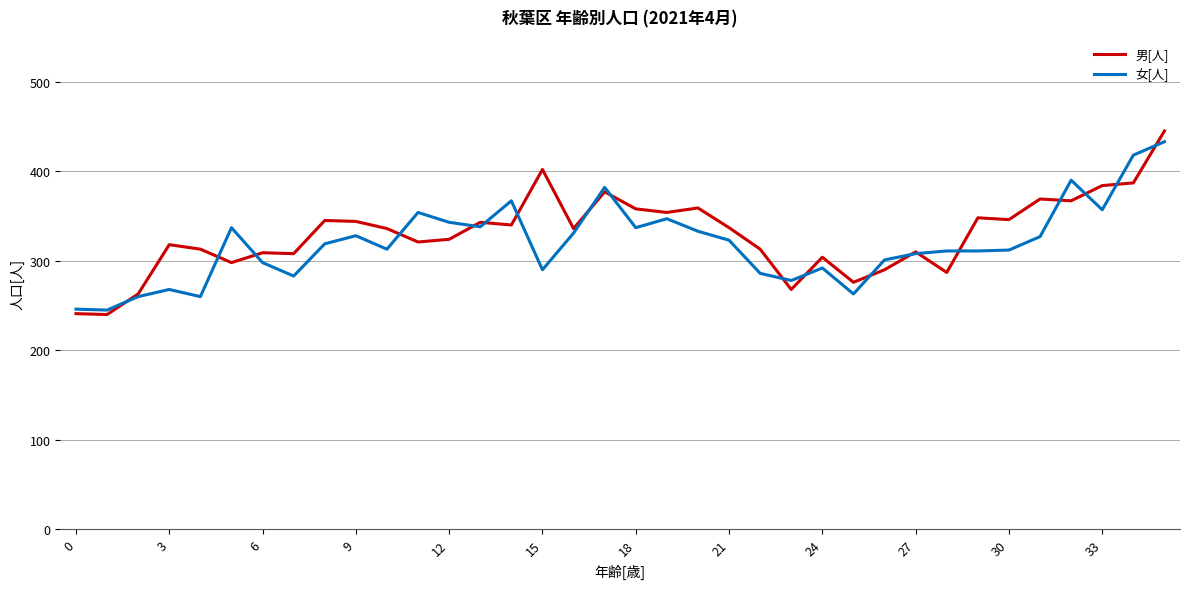

What is the minimum value shown in the chart?

240